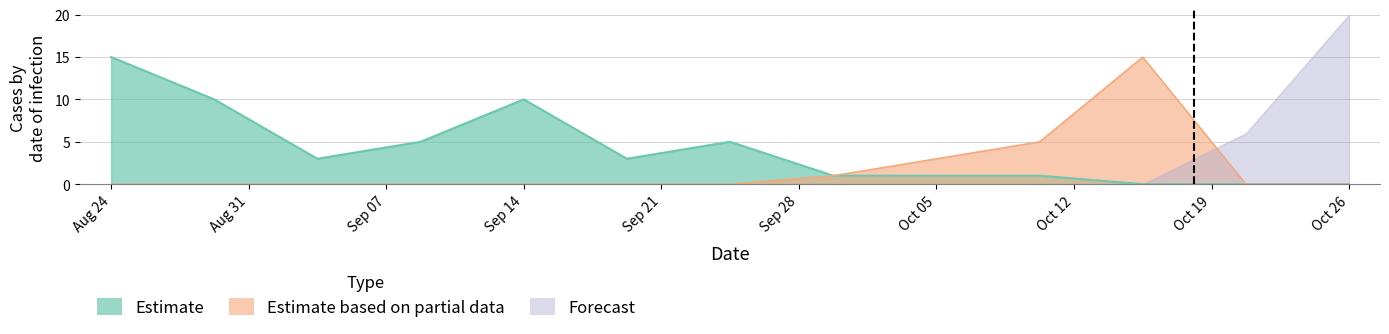

What is the sum of all Estimate based on partial data values?

24